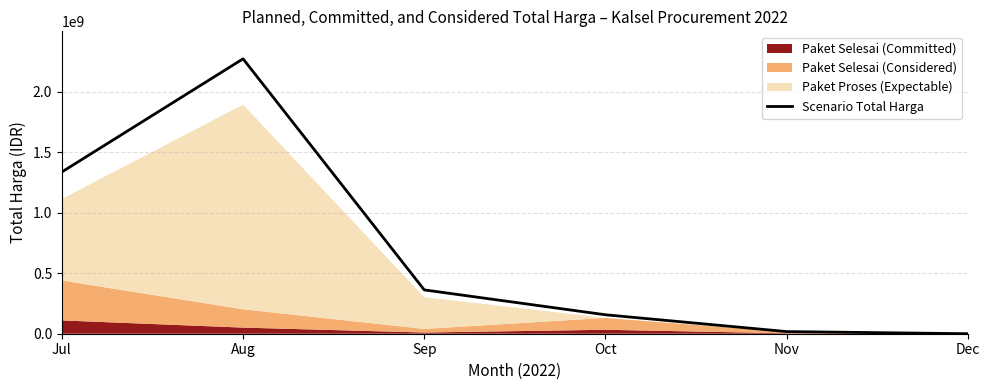

What is the difference between the maximum and minimum values?

2271164400